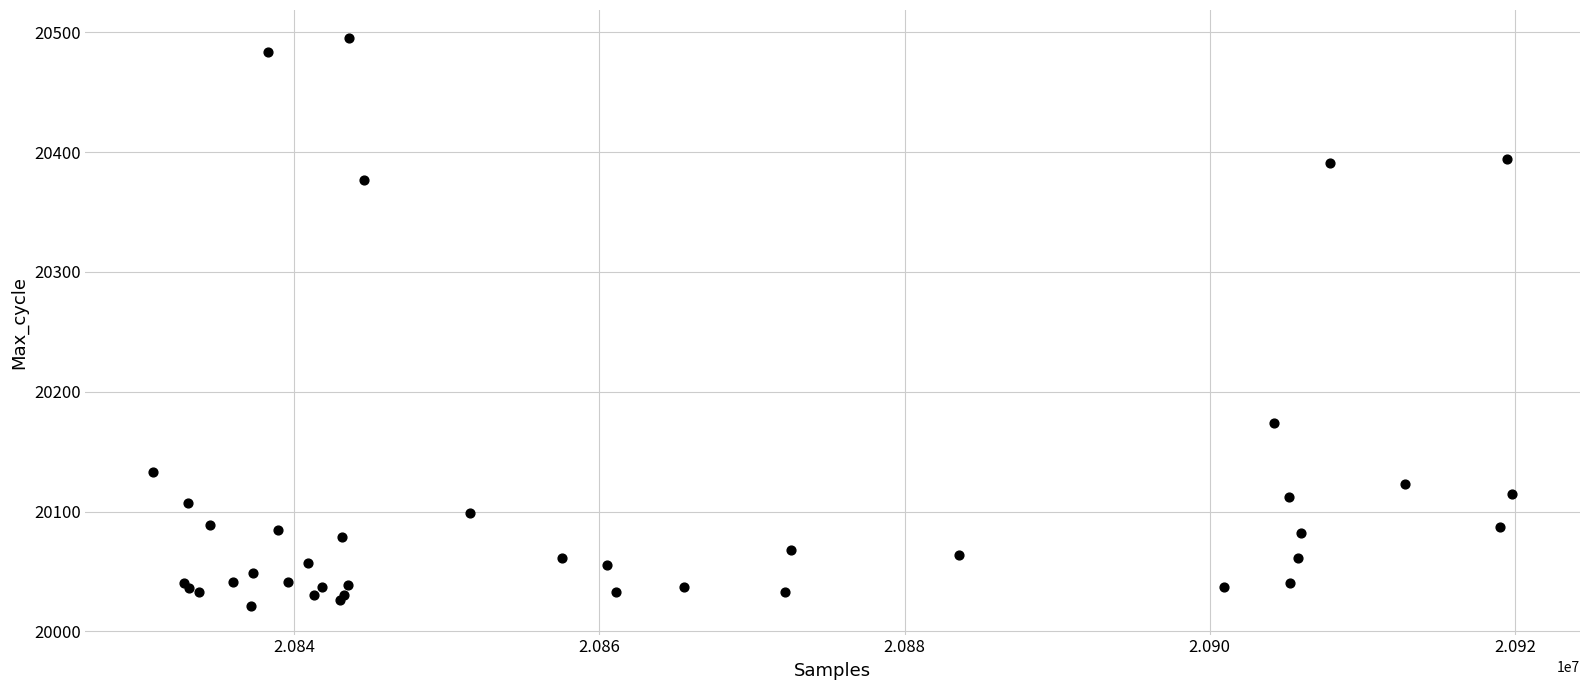

What Y value in the scatter plot is closest to 20258?

20174